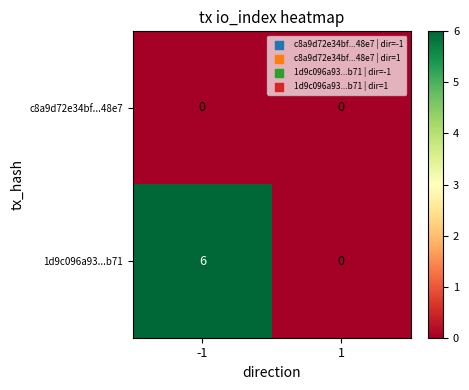

What is the greatest value displayed?

6